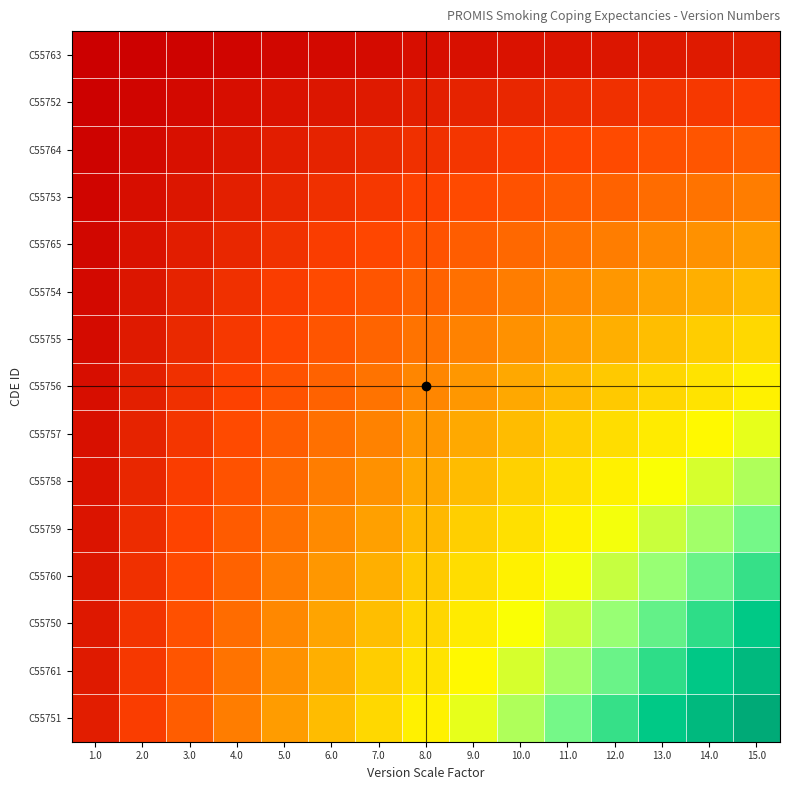

Reading left to right, transcribe all the data shown in this chart.

C55763: 1.0=0.0	2.0=0.0	3.0=0.0	4.0=0.0	5.0=0.0	6.0=0.0	7.0=0.0	8.0=0.0	9.0=0.0	10.0=0.0	11.0=0.0	12.0=0.0	13.0=0.1	14.0=0.1	15.0=0.1
C55752: 1.0=0.0	2.0=0.0	3.0=0.0	4.0=0.0	5.0=0.0	6.0=0.0	7.0=0.1	8.0=0.1	9.0=0.1	10.0=0.1	11.0=0.1	12.0=0.1	13.0=0.1	14.0=0.1	15.0=0.1
C55764: 1.0=0.0	2.0=0.0	3.0=0.0	4.0=0.0	5.0=0.1	6.0=0.1	7.0=0.1	8.0=0.1	9.0=0.1	10.0=0.1	11.0=0.1	12.0=0.2	13.0=0.2	14.0=0.2	15.0=0.2
C55753: 1.0=0.0	2.0=0.0	3.0=0.0	4.0=0.1	5.0=0.1	6.0=0.1	7.0=0.1	8.0=0.1	9.0=0.2	10.0=0.2	11.0=0.2	12.0=0.2	13.0=0.2	14.0=0.2	15.0=0.3
C55765: 1.0=0.0	2.0=0.0	3.0=0.1	4.0=0.1	5.0=0.1	6.0=0.1	7.0=0.2	8.0=0.2	9.0=0.2	10.0=0.2	11.0=0.2	12.0=0.3	13.0=0.3	14.0=0.3	15.0=0.3
C55754: 1.0=0.0	2.0=0.0	3.0=0.1	4.0=0.1	5.0=0.1	6.0=0.2	7.0=0.2	8.0=0.2	9.0=0.2	10.0=0.3	11.0=0.3	12.0=0.3	13.0=0.3	14.0=0.4	15.0=0.4
C55755: 1.0=0.0	2.0=0.1	3.0=0.1	4.0=0.1	5.0=0.2	6.0=0.2	7.0=0.2	8.0=0.2	9.0=0.3	10.0=0.3	11.0=0.3	12.0=0.4	13.0=0.4	14.0=0.4	15.0=0.5
C55756: 1.0=0.0	2.0=0.1	3.0=0.1	4.0=0.1	5.0=0.2	6.0=0.2	7.0=0.2	8.0=0.3	9.0=0.3	10.0=0.4	11.0=0.4	12.0=0.4	13.0=0.5	14.0=0.5	15.0=0.5
C55757: 1.0=0.0	2.0=0.1	3.0=0.1	4.0=0.2	5.0=0.2	6.0=0.2	7.0=0.3	8.0=0.3	9.0=0.4	10.0=0.4	11.0=0.4	12.0=0.5	13.0=0.5	14.0=0.6	15.0=0.6
C55758: 1.0=0.0	2.0=0.1	3.0=0.1	4.0=0.2	5.0=0.2	6.0=0.3	7.0=0.3	8.0=0.4	9.0=0.4	10.0=0.4	11.0=0.5	12.0=0.5	13.0=0.6	14.0=0.6	15.0=0.7
C55759: 1.0=0.0	2.0=0.1	3.0=0.1	4.0=0.2	5.0=0.2	6.0=0.3	7.0=0.3	8.0=0.4	9.0=0.4	10.0=0.5	11.0=0.5	12.0=0.6	13.0=0.6	14.0=0.7	15.0=0.7
C55760: 1.0=0.0	2.0=0.1	3.0=0.2	4.0=0.2	5.0=0.3	6.0=0.3	7.0=0.4	8.0=0.4	9.0=0.5	10.0=0.5	11.0=0.6	12.0=0.6	13.0=0.7	14.0=0.7	15.0=0.8
C55750: 1.0=0.1	2.0=0.1	3.0=0.2	4.0=0.2	5.0=0.3	6.0=0.3	7.0=0.4	8.0=0.5	9.0=0.5	10.0=0.6	11.0=0.6	12.0=0.7	13.0=0.8	14.0=0.8	15.0=0.9
C55761: 1.0=0.1	2.0=0.1	3.0=0.2	4.0=0.2	5.0=0.3	6.0=0.4	7.0=0.4	8.0=0.5	9.0=0.6	10.0=0.6	11.0=0.7	12.0=0.7	13.0=0.8	14.0=0.9	15.0=0.9
C55751: 1.0=0.1	2.0=0.1	3.0=0.2	4.0=0.3	5.0=0.3	6.0=0.4	7.0=0.5	8.0=0.5	9.0=0.6	10.0=0.7	11.0=0.7	12.0=0.8	13.0=0.9	14.0=0.9	15.0=1.0